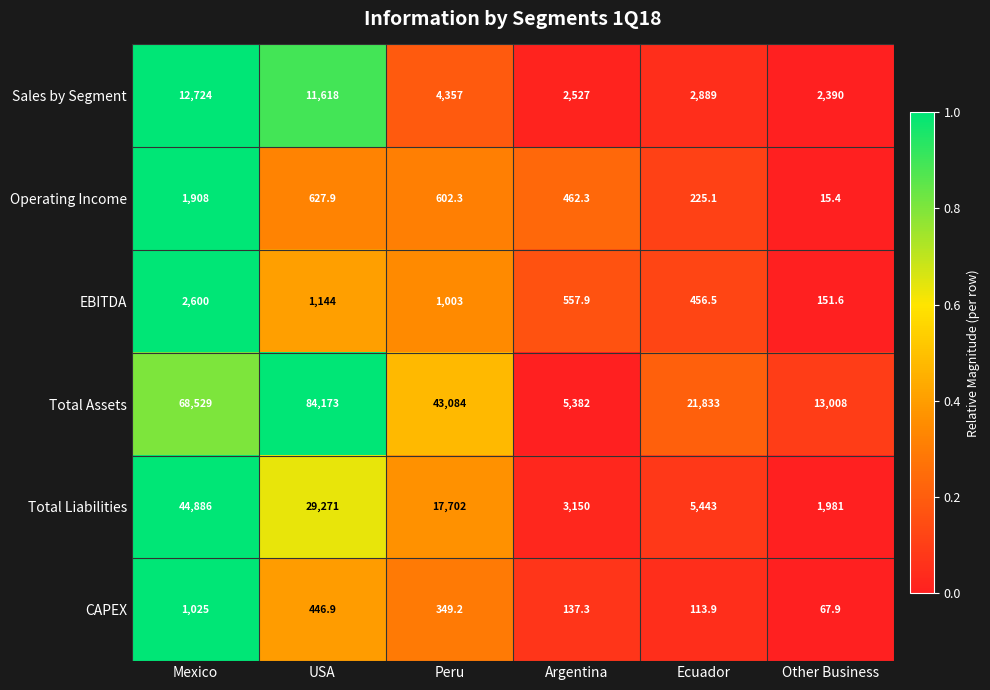

How many series are shown in this chart?

6